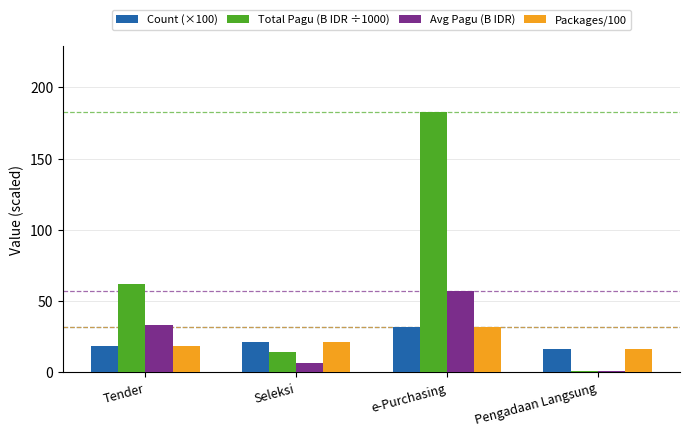

How many groups of bars are there?

4